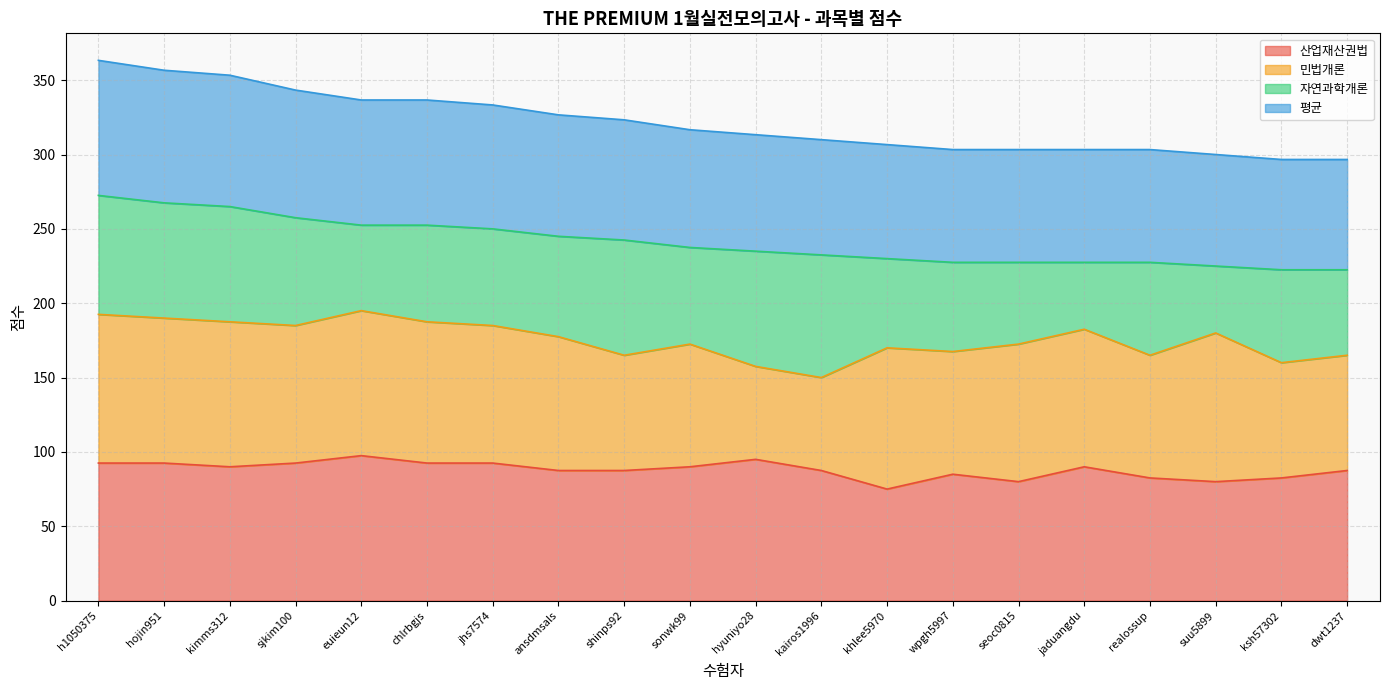

Where is 평균 nearest to the value 330?

jhs7574